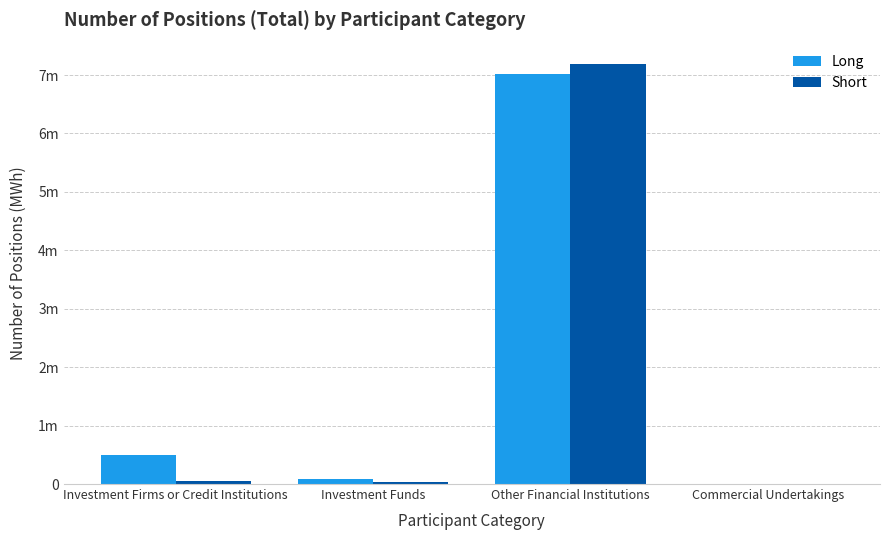

What is the maximum value shown in the chart?

7194484